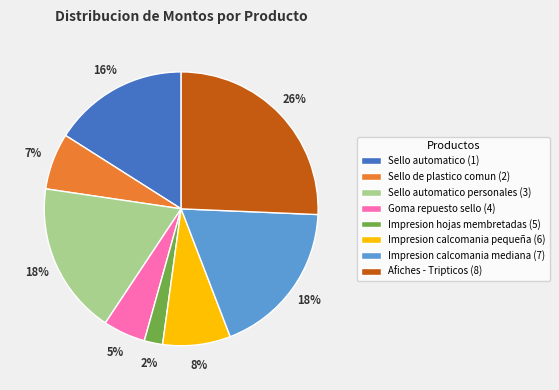

Is there a majority slice in this chart?

No